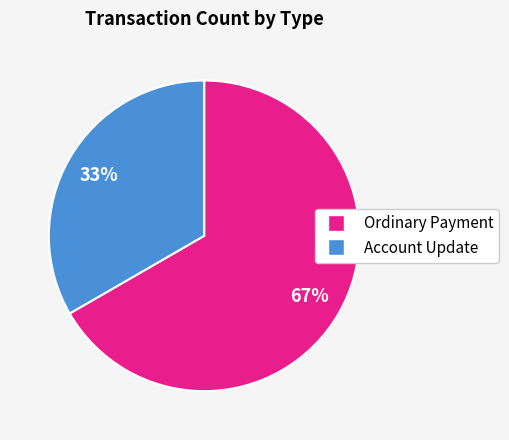

Is there a majority slice in this chart?

Yes